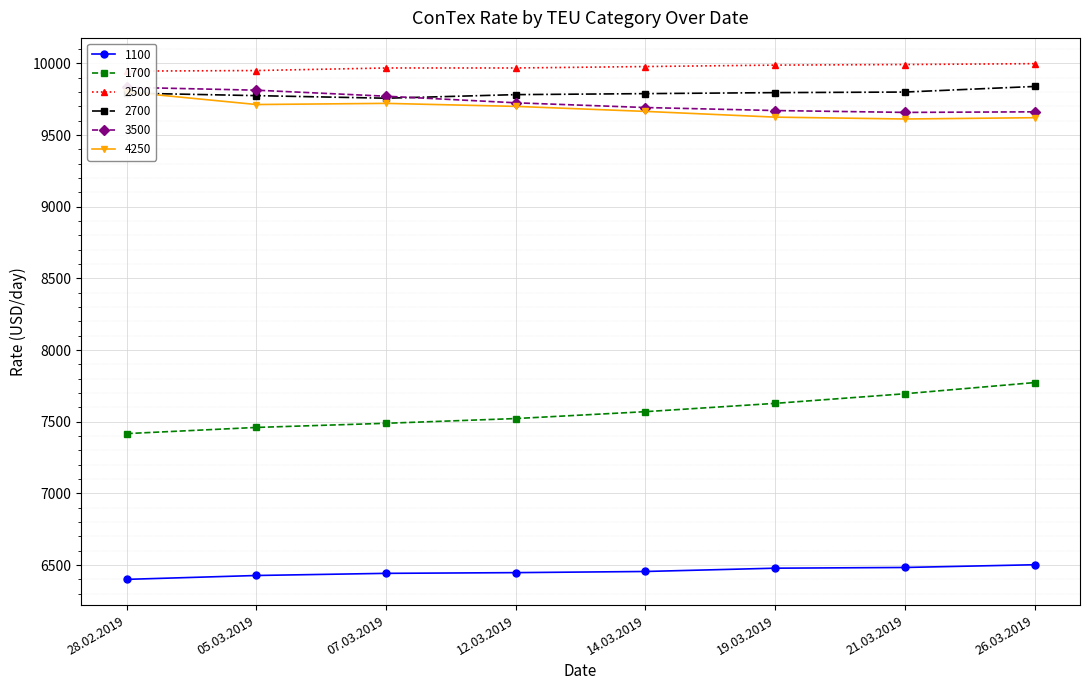

Is it true that 2700 equals 13436 at 26.03.2019?

False